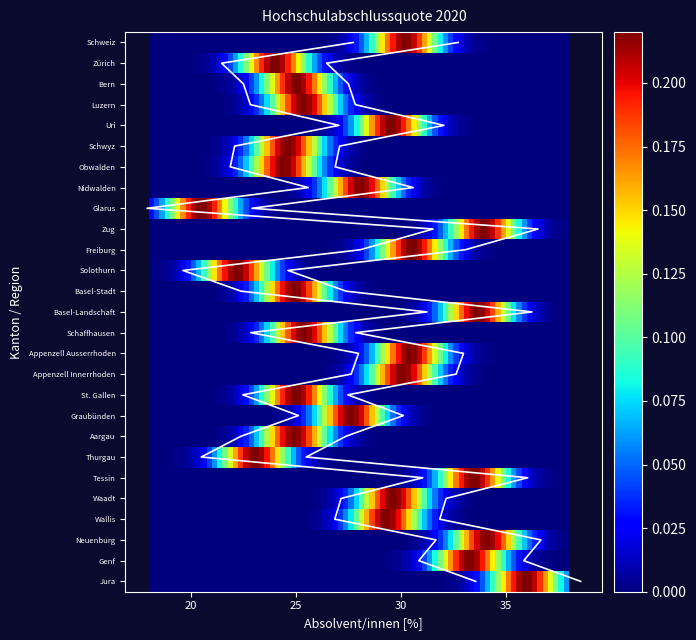

What is the change in value from 12 to 15?

+5.6